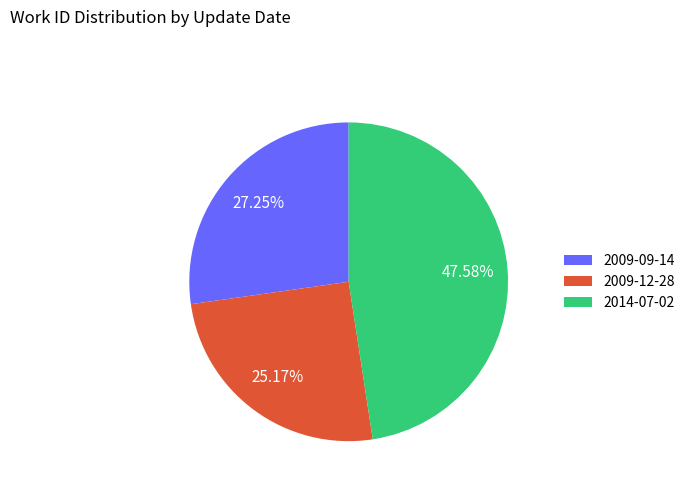

Rank the categories by value from lowest to highest.

2009-12-28, 2009-09-14, 2014-07-02